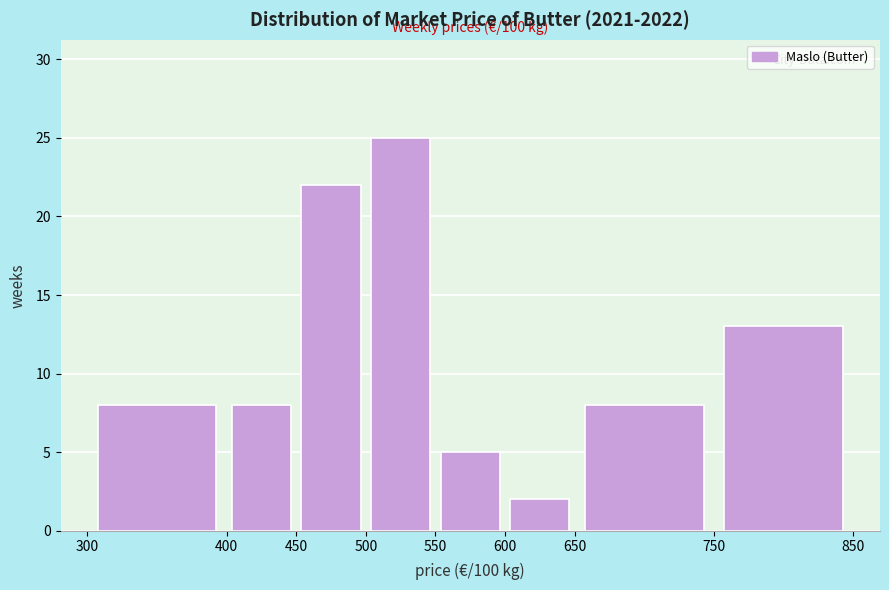

Over which range of the x-axis is the bar tallest?

500 to 550